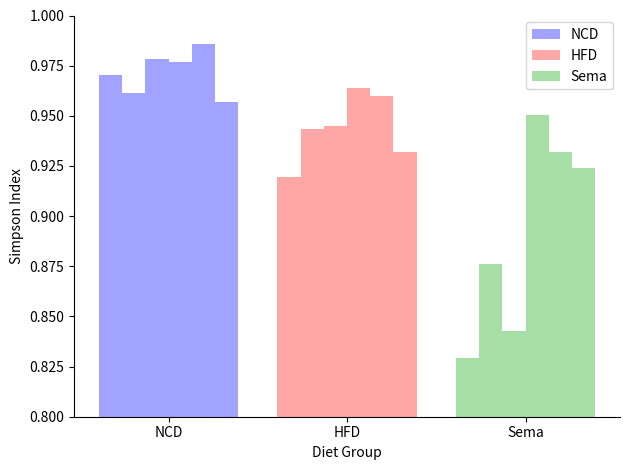

How many distinct data groups are displayed?

3